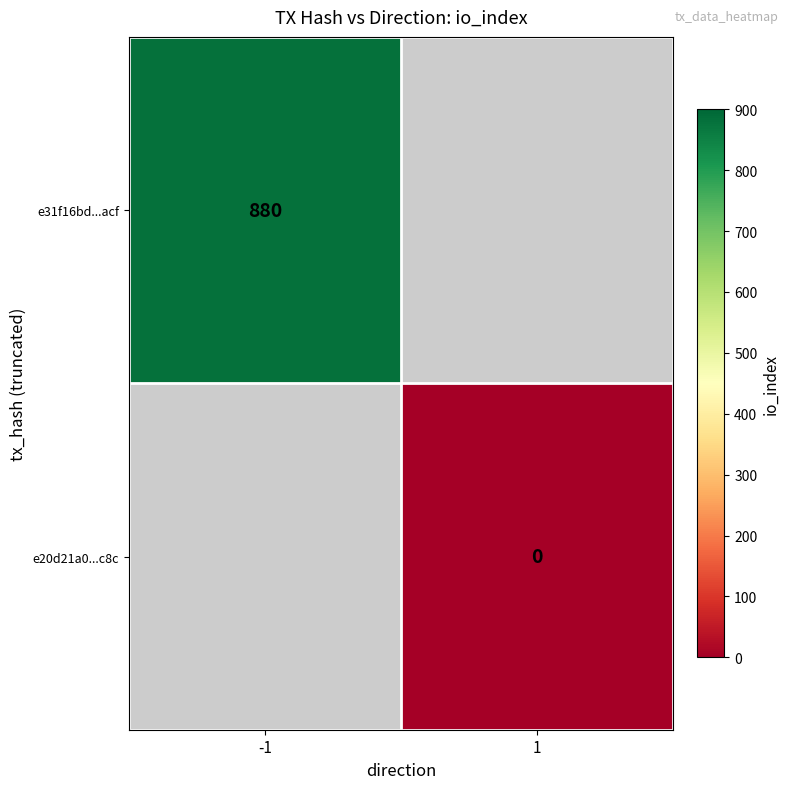

Is it true that e31f16bd...acf equals 880 at -1?

True